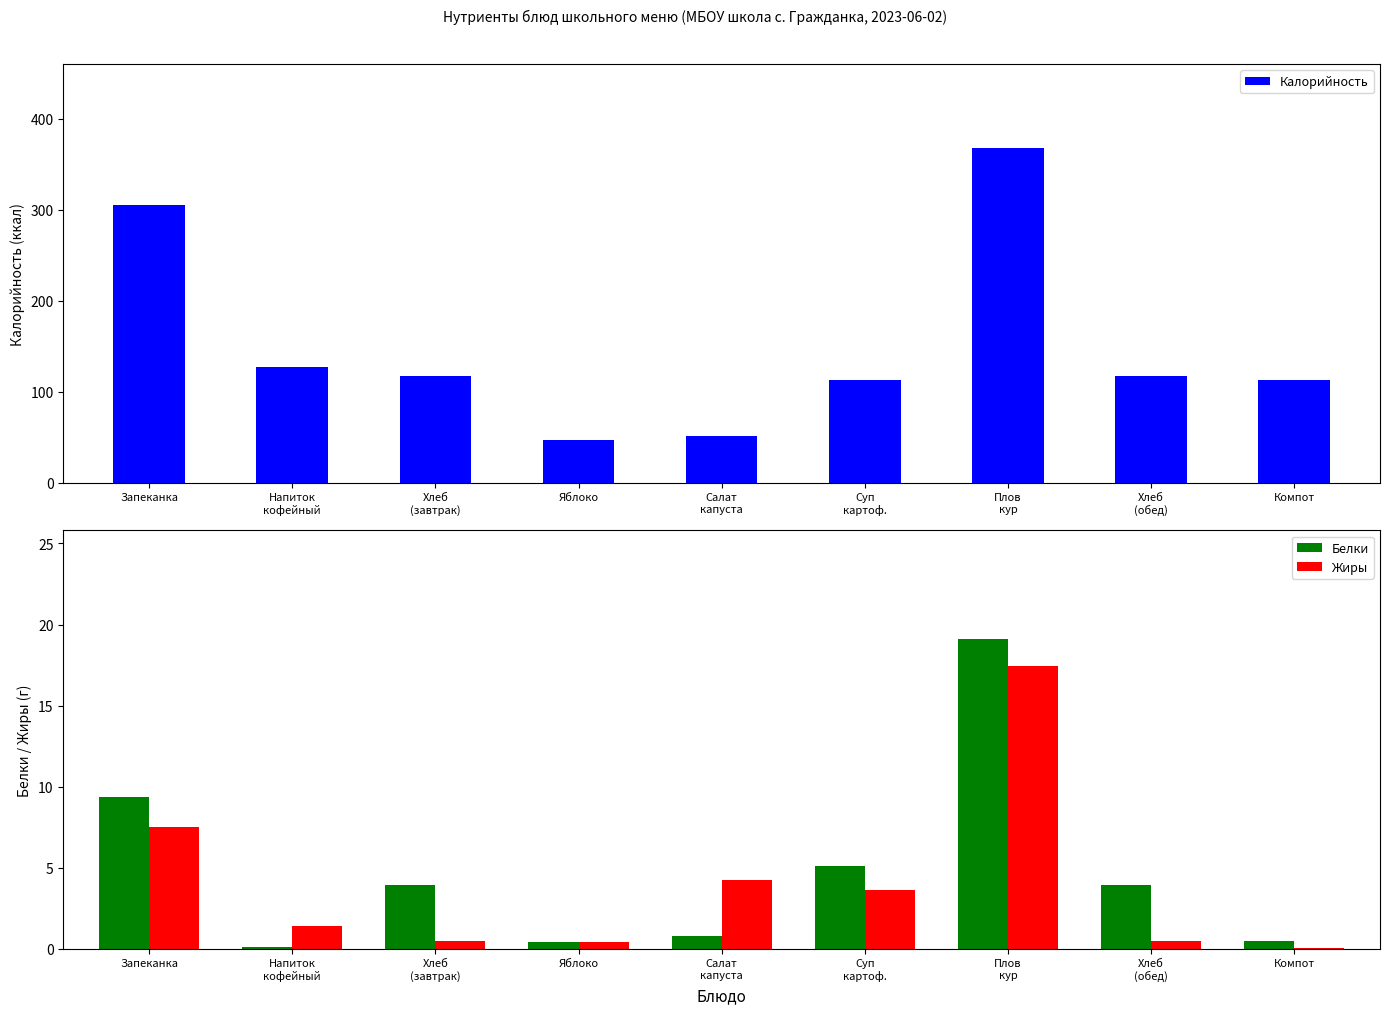

Is it true that Белки equals 19.1 at Плов
кур?

True